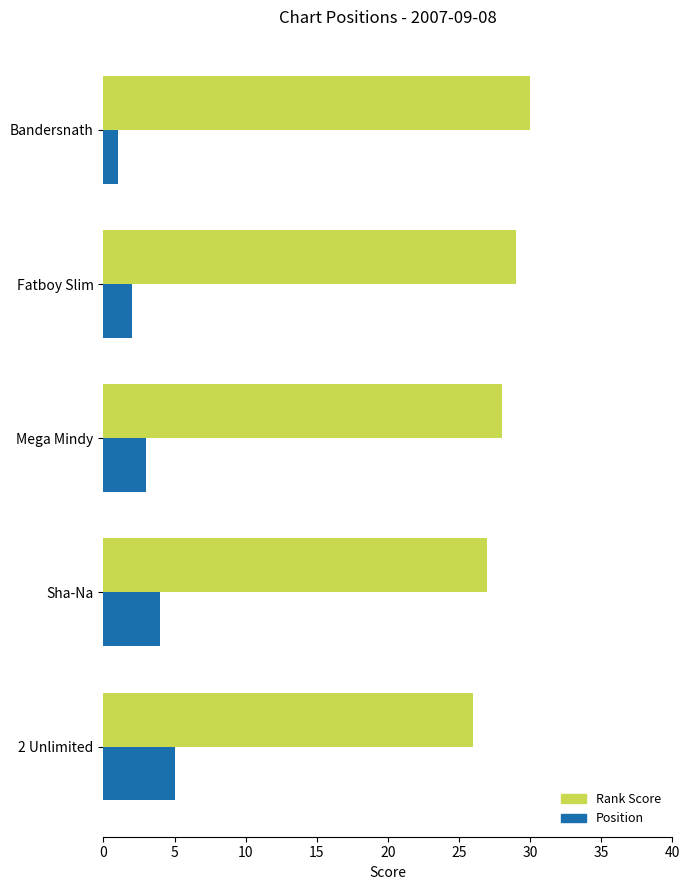

What is the average value of the Position series?

3